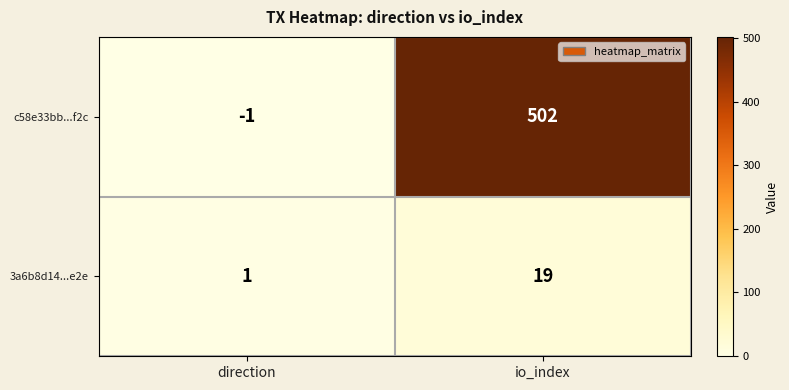

What is the total value across all series at io_index?

521